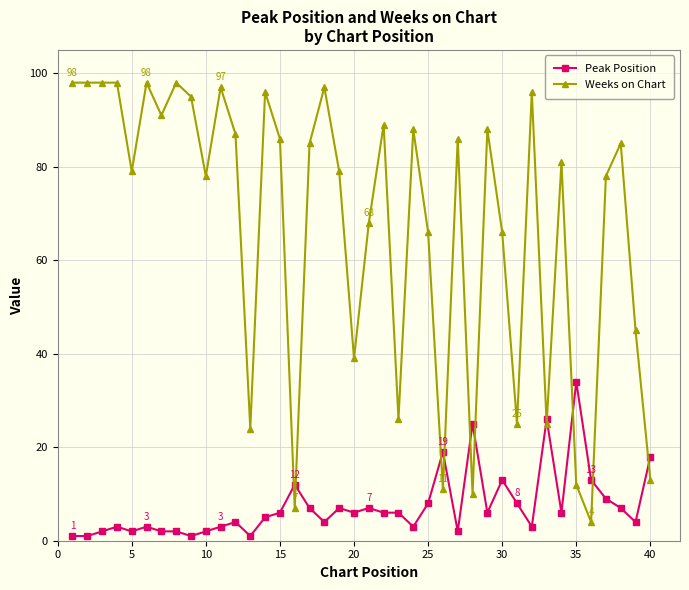

Reading left to right, extract all data points from this chart.

Peak Position: 1	1	2	3	2	3	2	2	1	2	3	4	1	5	6	12	7	4	7	6	7	6	6	3	8	19	2	25	6	13	8	3	26	6	34	13	9	7	4	18
Weeks on Chart: 98	98	98	98	79	98	91	98	95	78	97	87	24	96	86	7	85	97	79	39	68	89	26	88	66	11	86	10	88	66	25	96	25	81	12	4	78	85	45	13